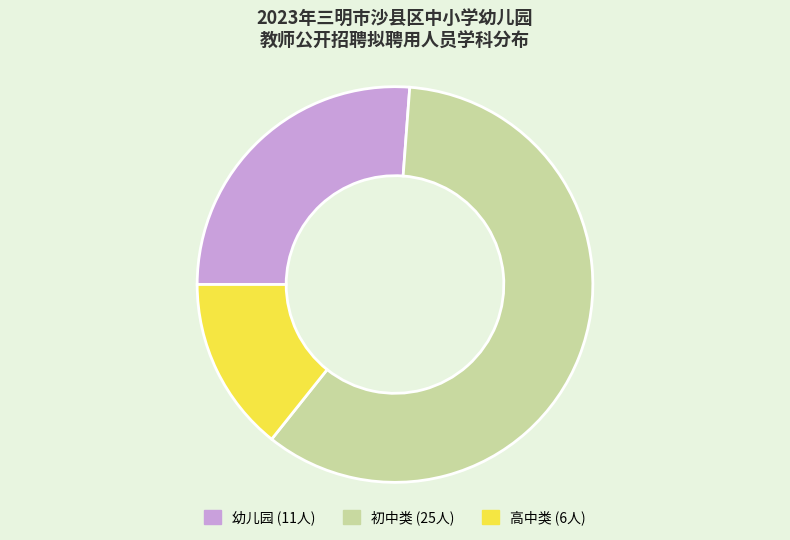

How many segments does this pie chart have?

3